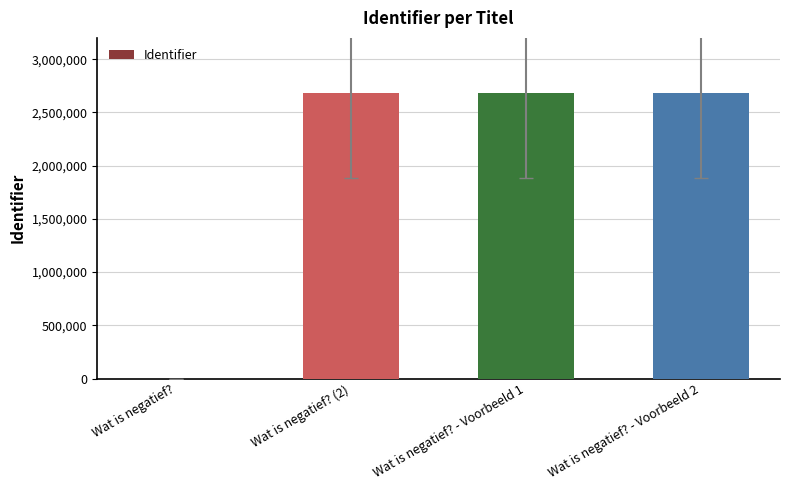

What is the ratio of the value at Wat is negatief? - Voorbeeld 2 to the value at Wat is negatief? (2)?

1.0